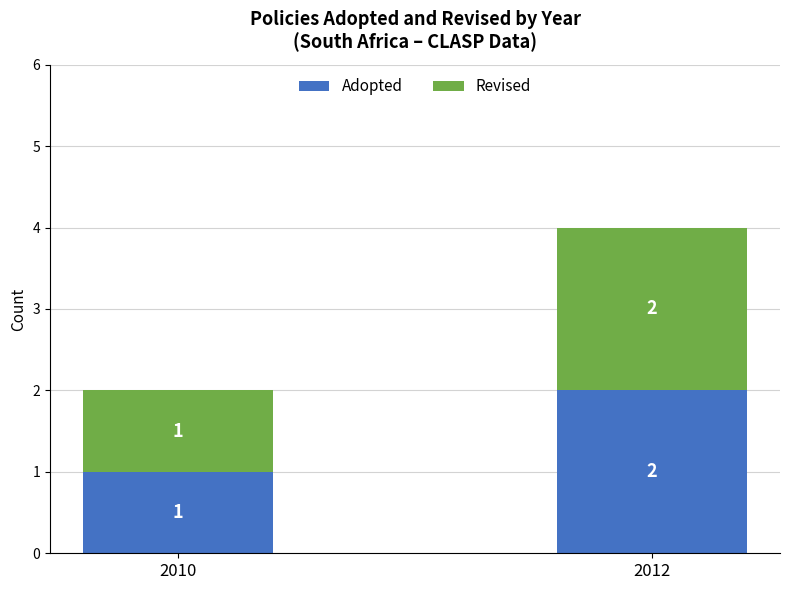

Rank the categories by Adopted value from highest to lowest.

2012, 2010